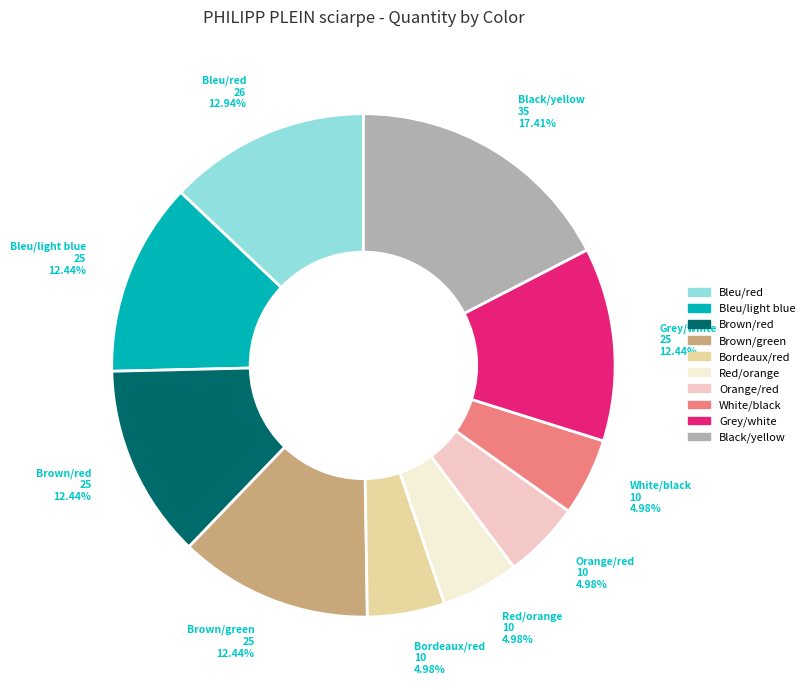

Is Black/yellow the majority of the pie?

No